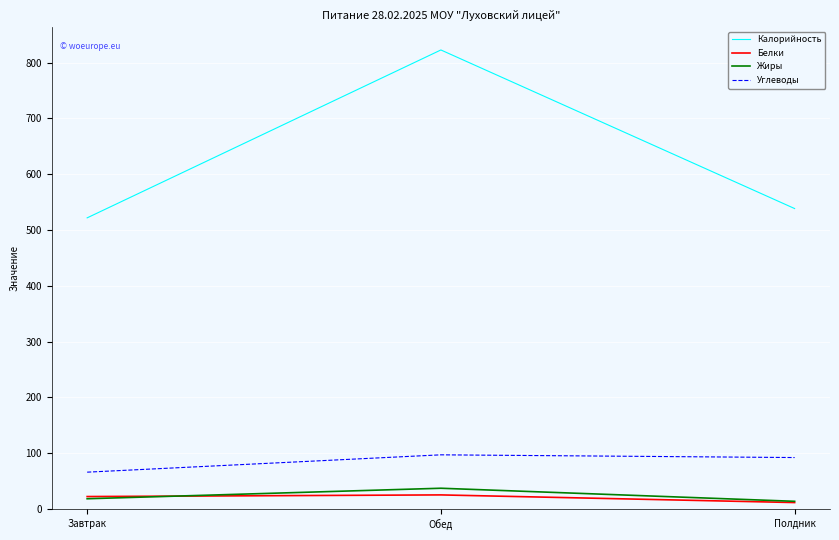

Is the value of Калорийность at Завтрак greater than the value of Белки at Обед?

Yes